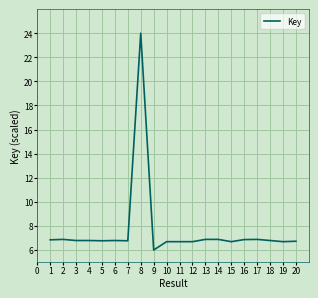

Is this an area chart (filled region under the line)?

No